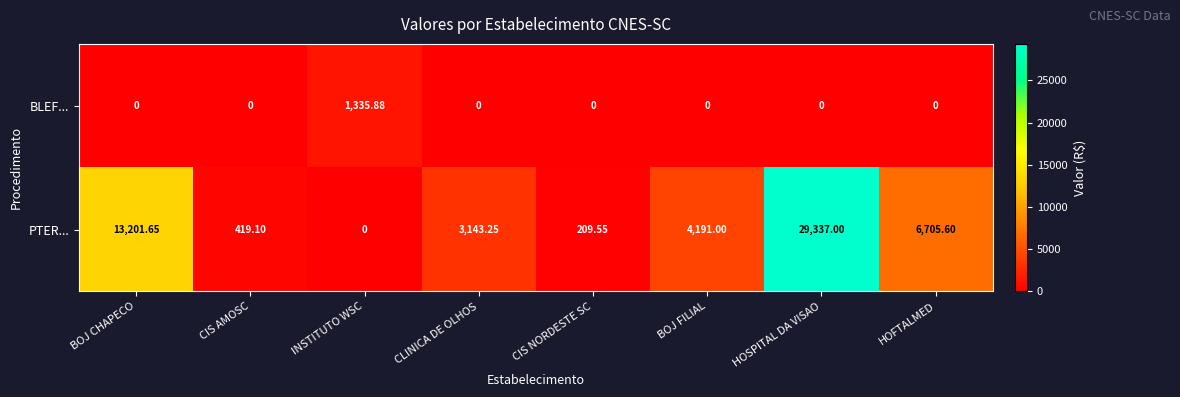

Is the value of BLEF... at HOFTALMED greater than the value of PTER... at HOSPITAL DA VISAO?

No